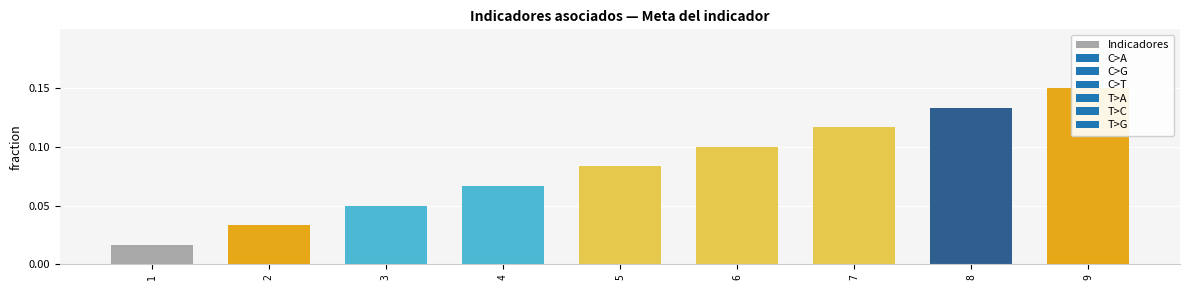

Rank the categories by value from highest to lowest.

9, 8, 7, 6, 5, 4, 3, 2, 1